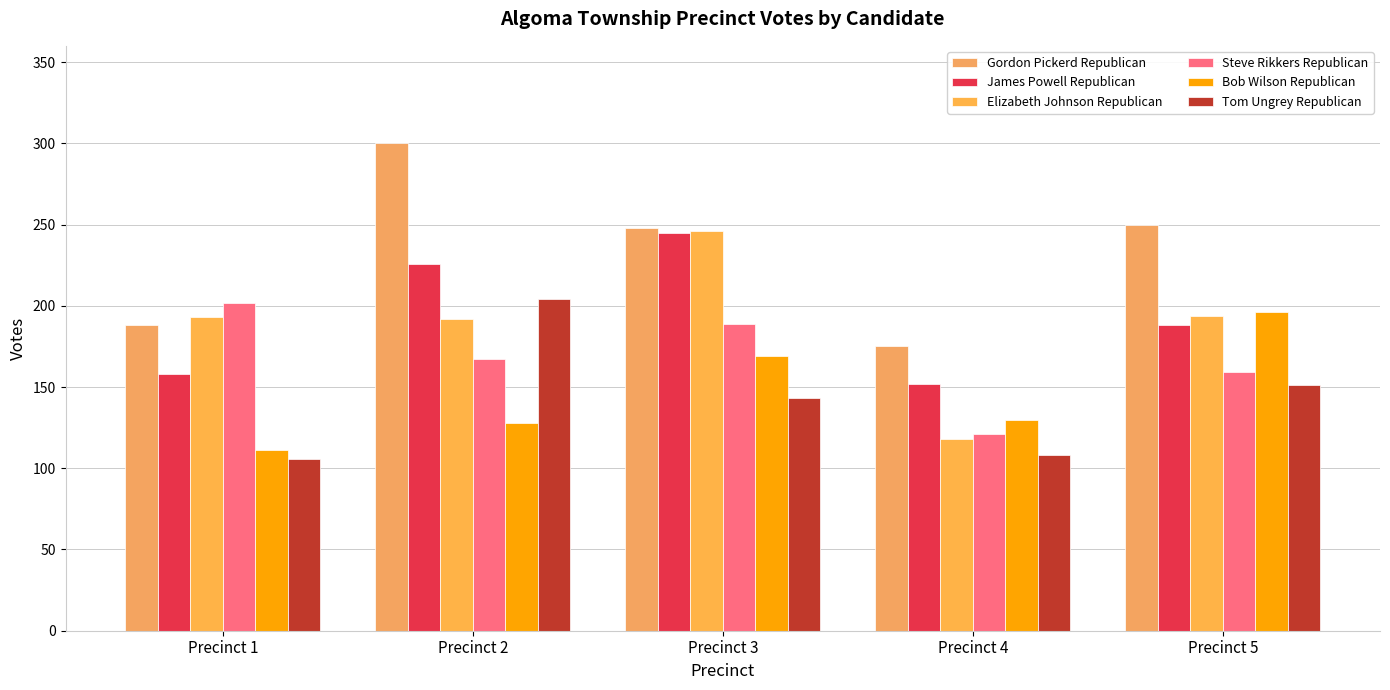

How many groups of bars are there?

5